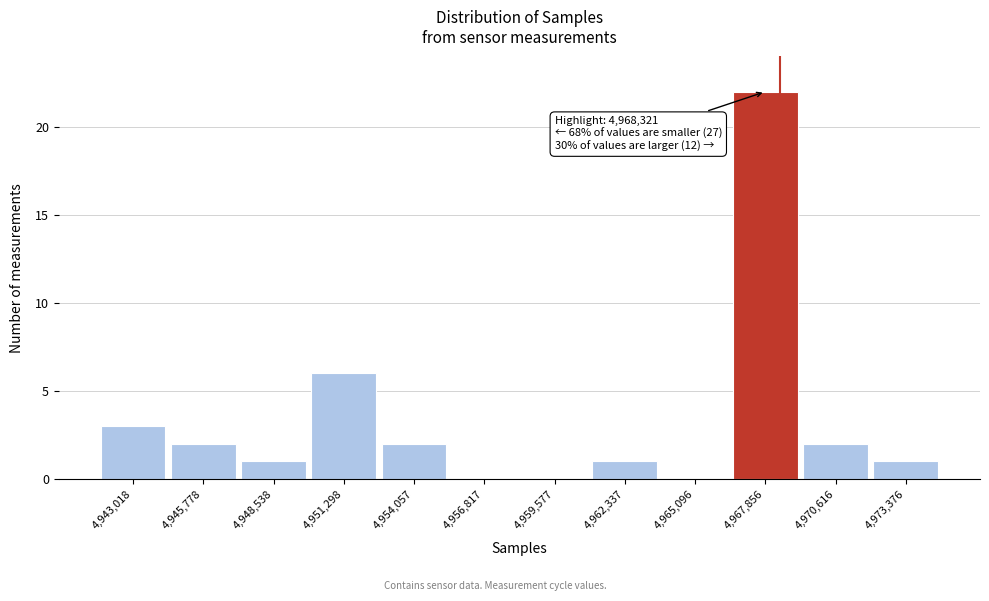

Which range on the x-axis has the tallest bar?

4966500 to 4969000